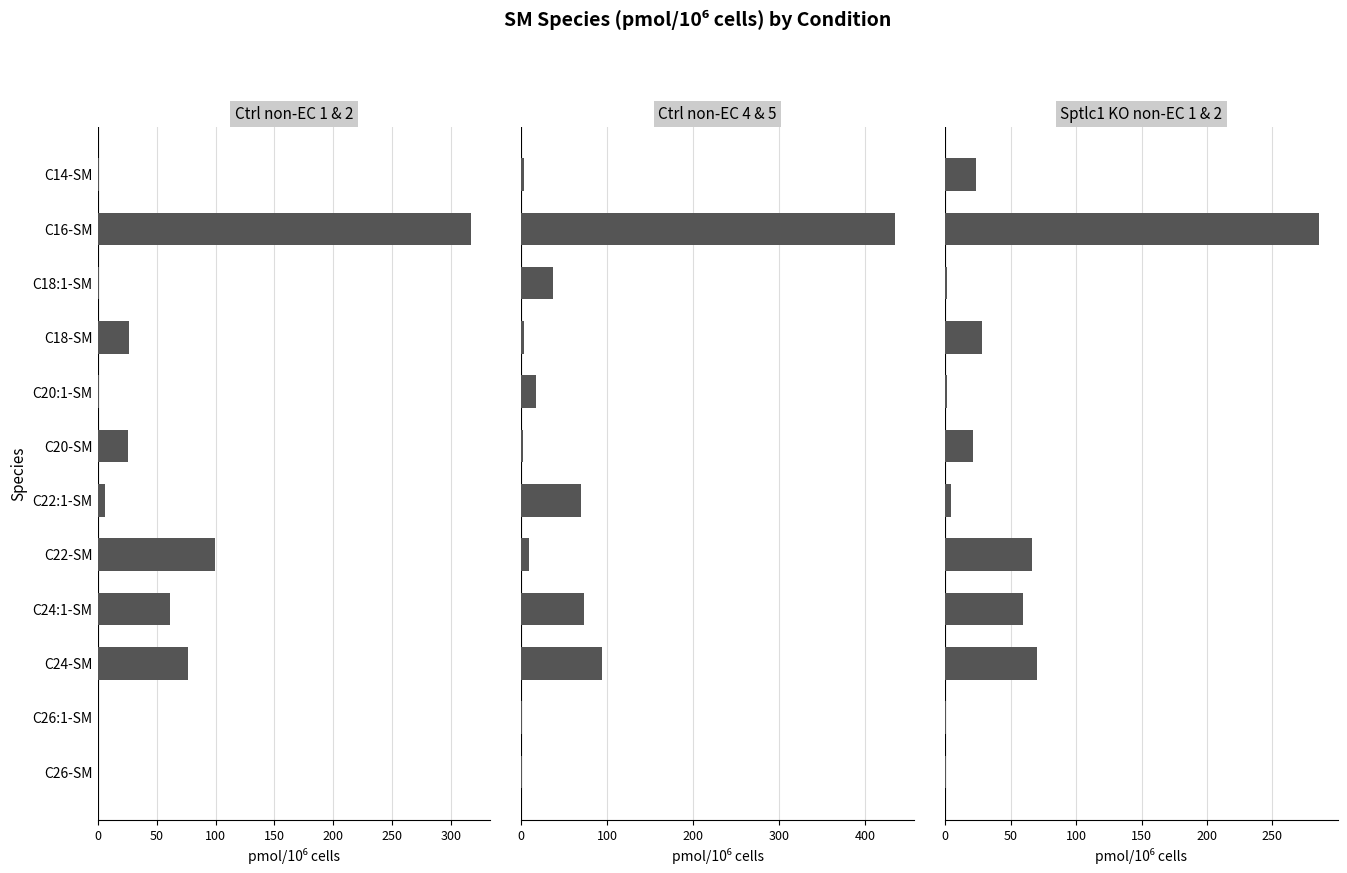

Is it true that Sptlc1 KO non-EC 1 & 2 equals 21.8 at C24:1-SM?

False